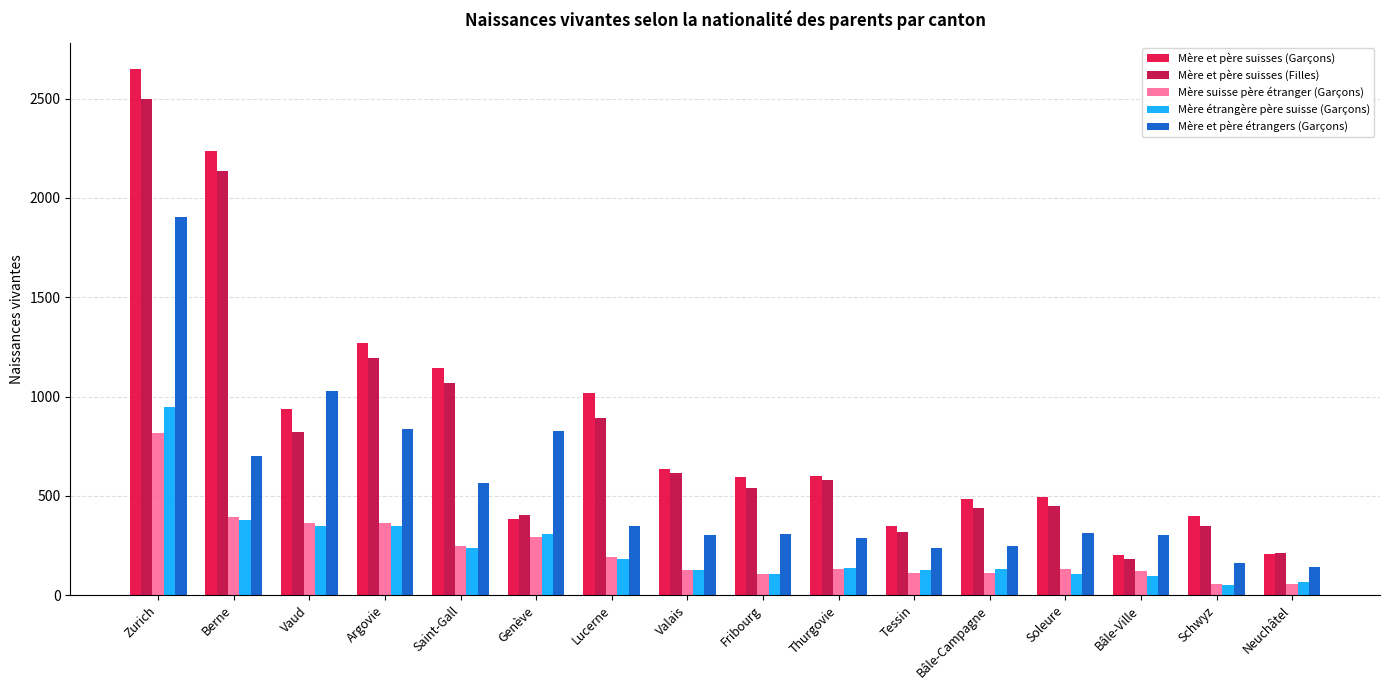

What is the total value across all series at Lucerne?

2635